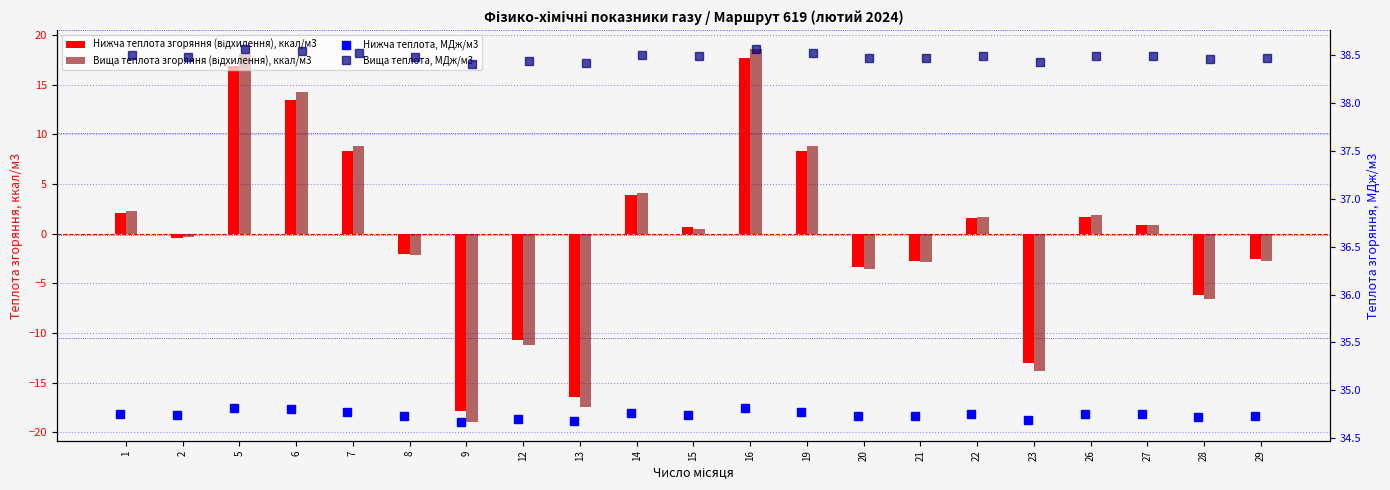

At which label does Нижча теплота згоряння (відхилення), ккал/м3 first exceed 0?

1